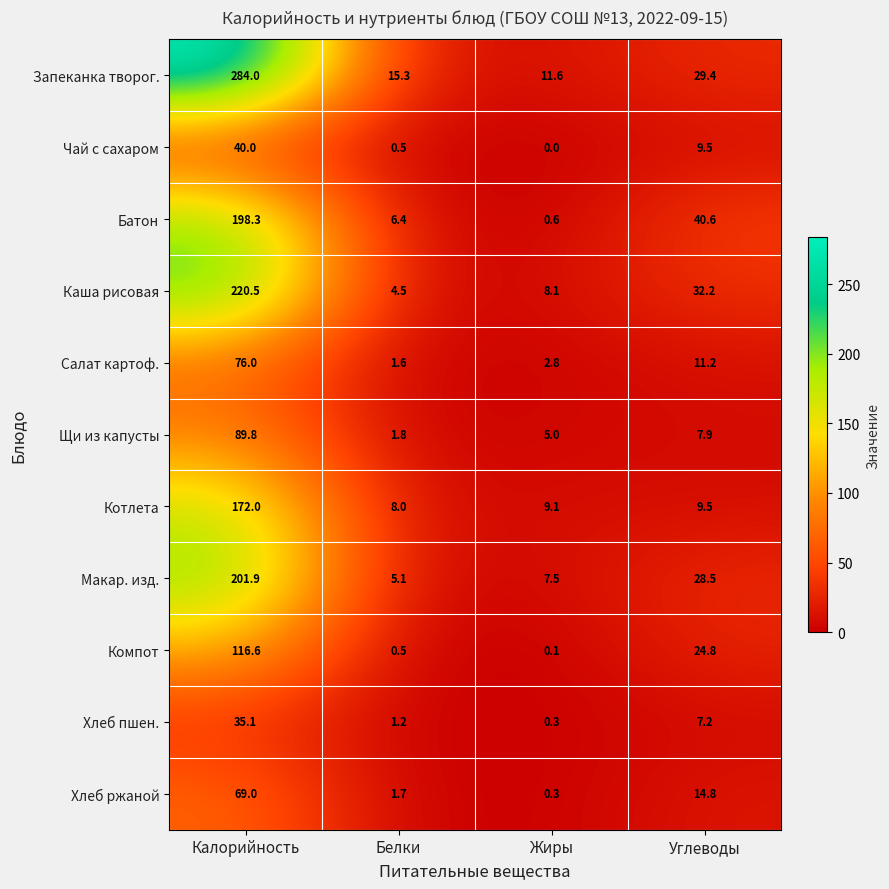

Rank the series at Калорийность from highest to lowest value.

Запеканка творог., Каша рисовая, Макар. изд., Батон, Котлета, Компот, Щи из капусты, Салат картоф., Хлеб ржаной, Чай с сахаром, Хлеб пшен.